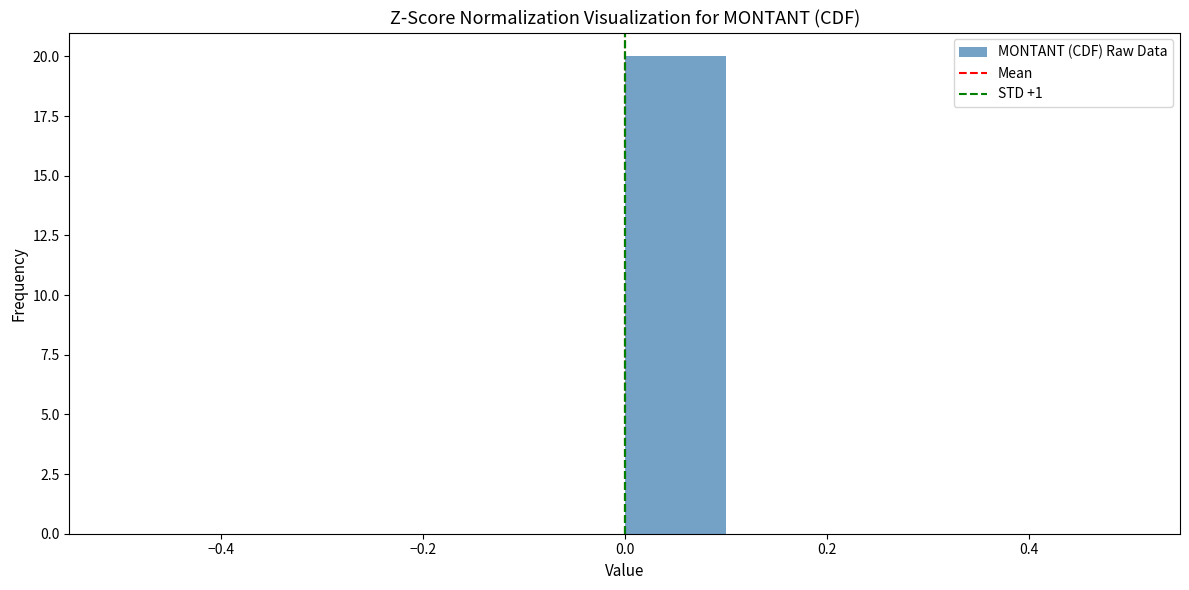

Over which range of the x-axis is the bar tallest?

0.0 to 0.1